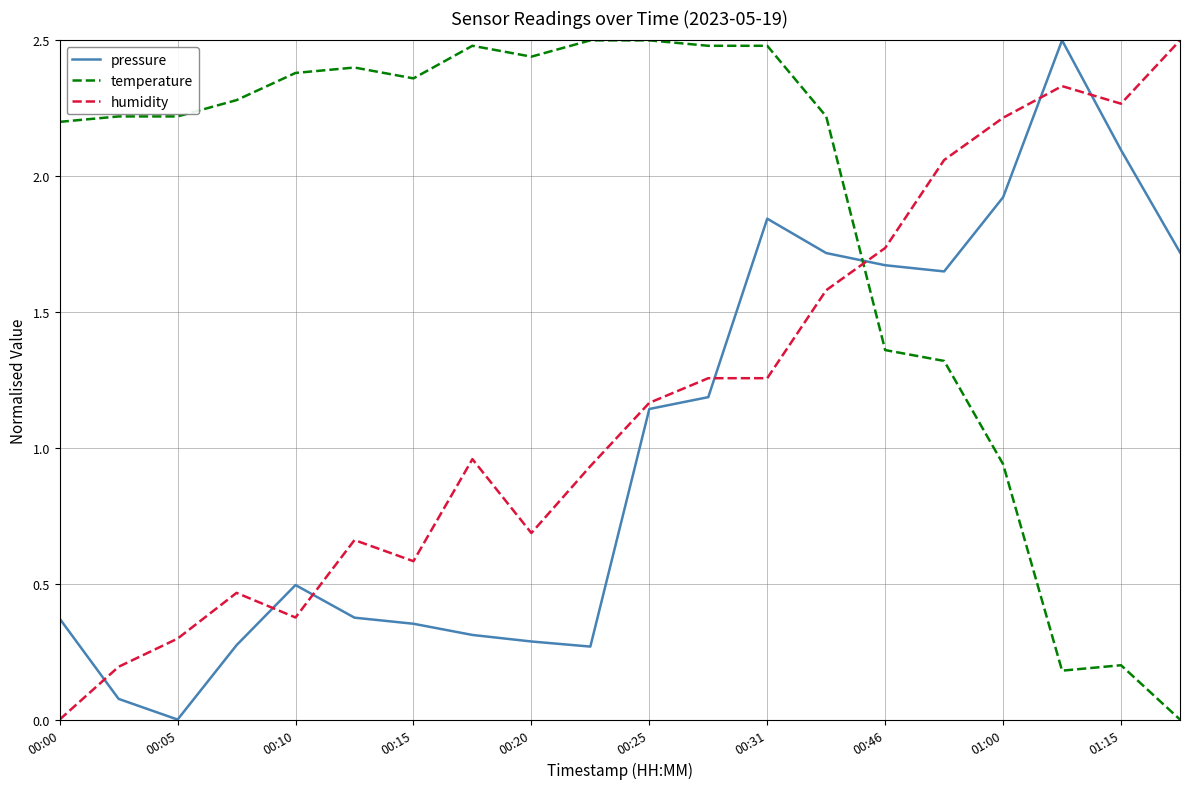

How many times do humidity and temperature cross each other?

1